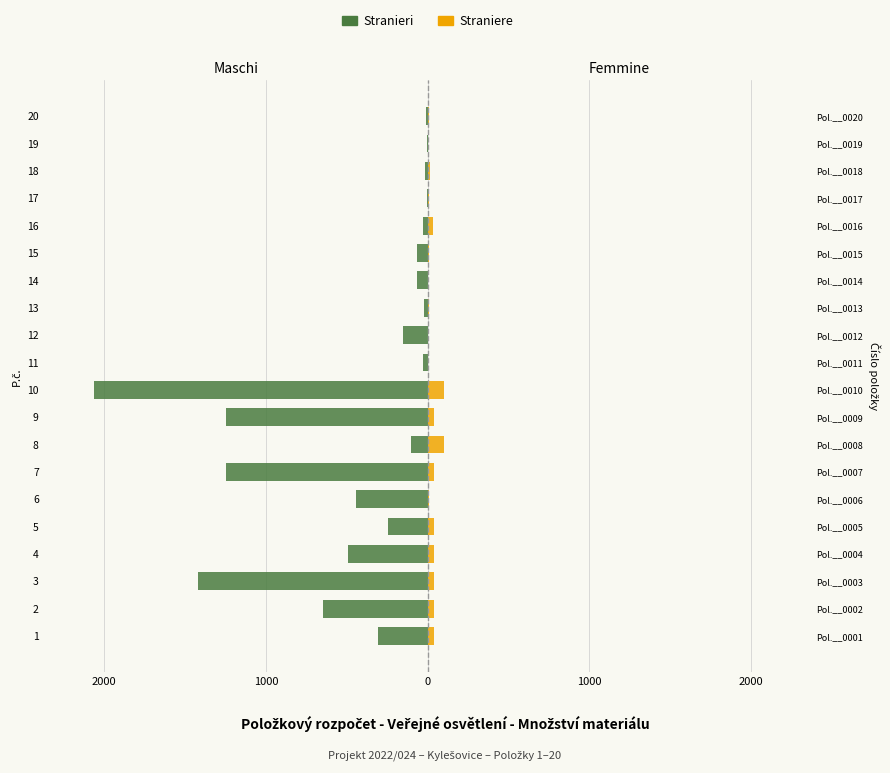

Reading right to left, transcribe all the data shown in this chart.

Stranieri: -10	-3	-16	-7	-31	-64	-64	-24	-155	-28	-2065	-1245	-100	-1245	-446	-244	-490	-1420	-645	-305
Straniere: 10	3	16	7	31	6	3	10	3	2	100	40	100	40	6	39	37	37	39	37